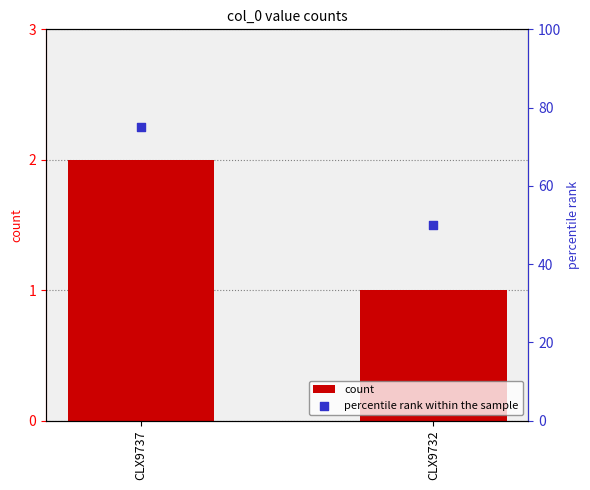

Which series has the largest total across all categories?

percentile rank within the sample